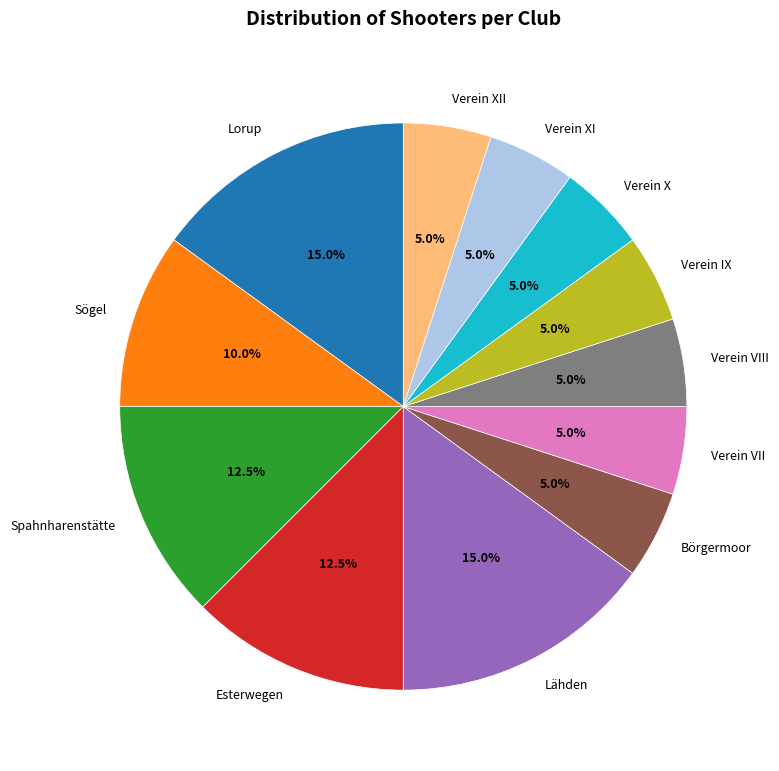

Does Lorup represent more than half of the total?

No